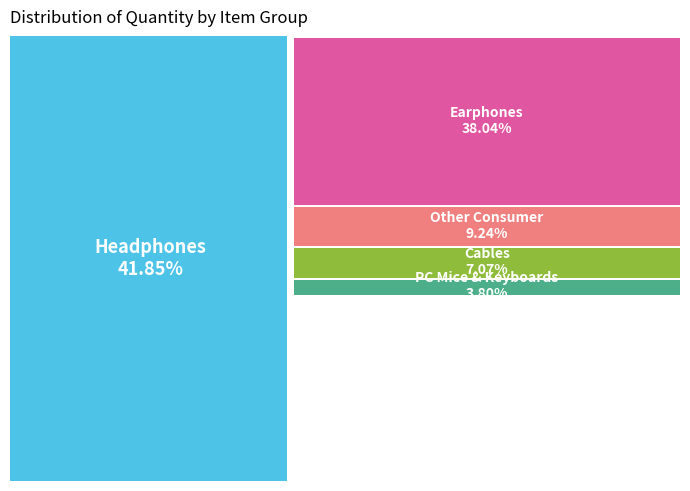

To the nearest percent, what portion does Headphones represent?

42%